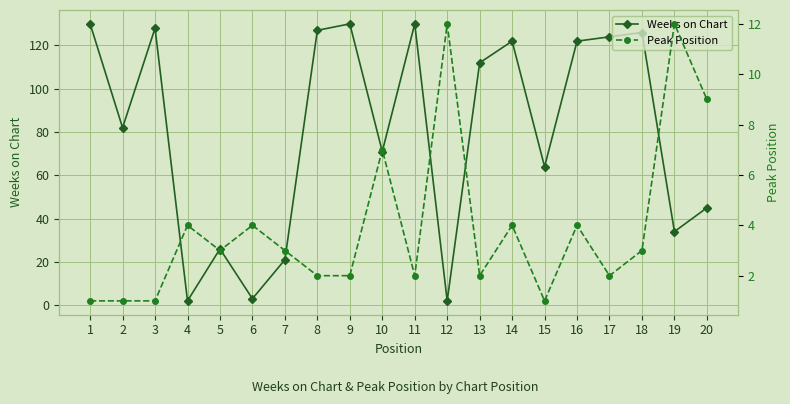

How many lines are shown in the chart?

2